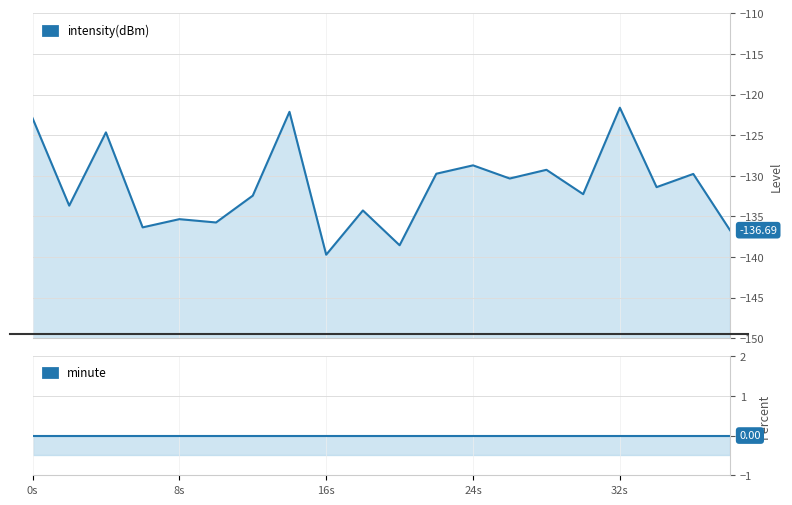

What is the sum of all values?

-2625.5